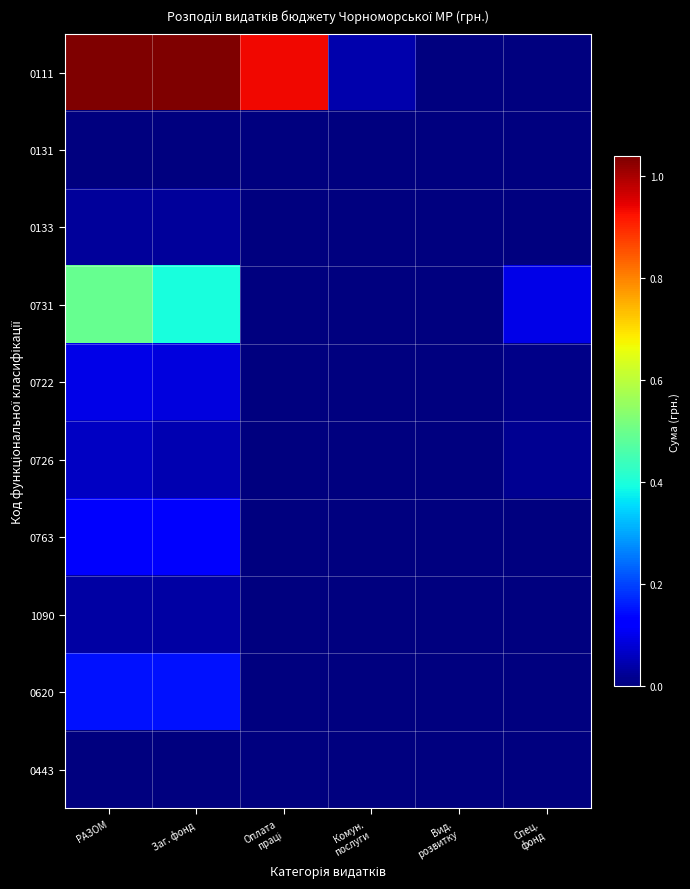

Reading left to right, what are all the values shown in this chart?

0111: РАЗОМ=103918541	Заг. фонд=103800941	Оплата
праці=93494200	Комун.
послуги=4458600	Вид.
розвитку=0	Спец.
фонд=117600
0131: РАЗОМ=50000	Заг. фонд=50000	Оплата
праці=0	Комун.
послуги=0	Вид.
розвитку=0	Спец.
фонд=0
0133: РАЗОМ=2671019	Заг. фонд=2671019	Оплата
праці=0	Комун.
послуги=0	Вид.
розвитку=0	Спец.
фонд=0
0731: РАЗОМ=49373480	Заг. фонд=39780340	Оплата
праці=0	Комун.
послуги=0	Вид.
розвитку=0	Спец.
фонд=9593140
0722: РАЗОМ=9663900	Заг. фонд=8701800	Оплата
праці=0	Комун.
послуги=0	Вид.
розвитку=0	Спец.
фонд=962100
0726: РАЗОМ=6480000	Заг. фонд=4656900	Оплата
праці=0	Комун.
послуги=0	Вид.
розвитку=0	Спец.
фонд=1823100
0763: РАЗОМ=11583200	Заг. фонд=11385900	Оплата
праці=0	Комун.
послуги=0	Вид.
розвитку=0	Спец.
фонд=197300
1090: РАЗОМ=3500000	Заг. фонд=3500000	Оплата
праці=0	Комун.
послуги=0	Вид.
розвитку=0	Спец.
фонд=0
0620: РАЗОМ=14669900	Заг. фонд=14669900	Оплата
праці=0	Комун.
послуги=0	Вид.
розвитку=0	Спец.
фонд=0
0443: РАЗОМ=373400	Заг. фонд=0	Оплата
праці=0	Комун.
послуги=0	Вид.
розвитку=0	Спец.
фонд=373400